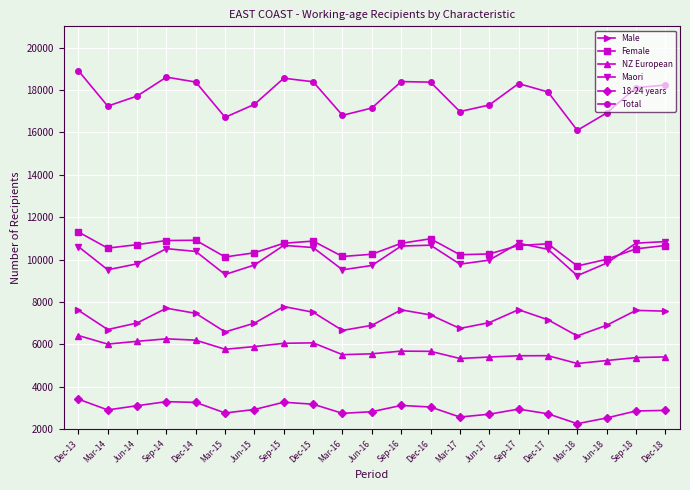

Between Dec-15 and Jun-16, which series saw the biggest shift?

Total